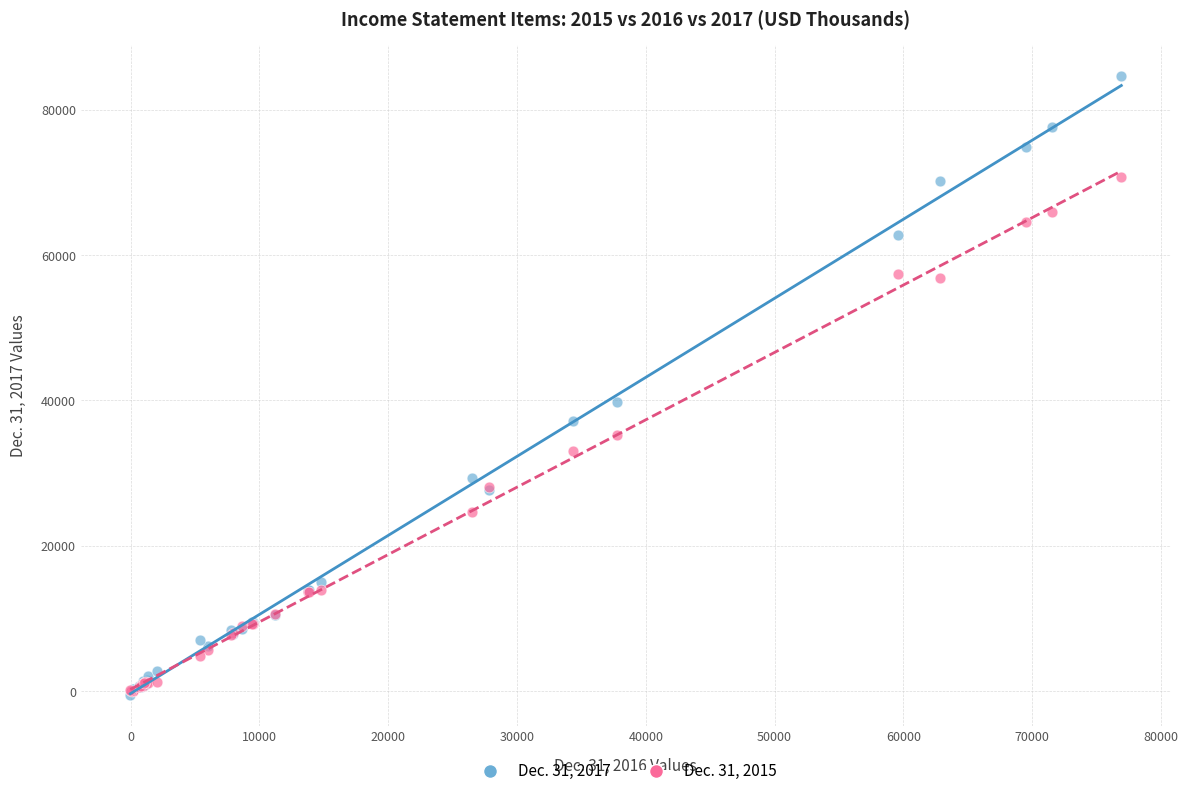

Across all series, what Y value is closest to 42104?

39855